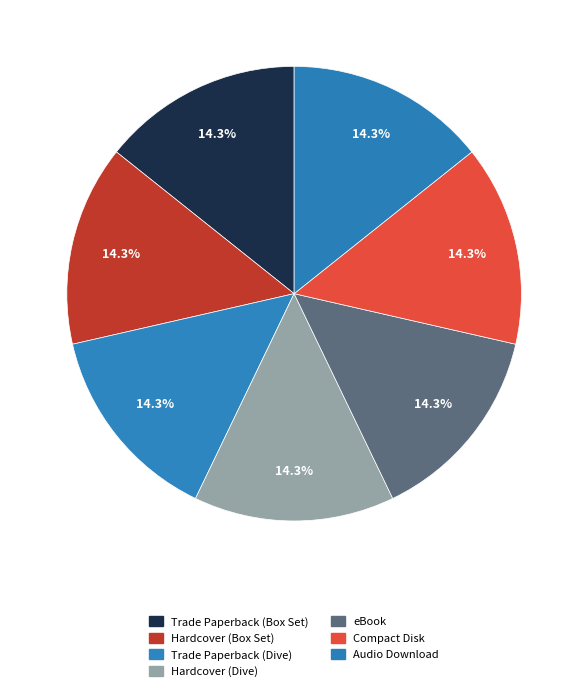

How many slices are in this pie chart?

7